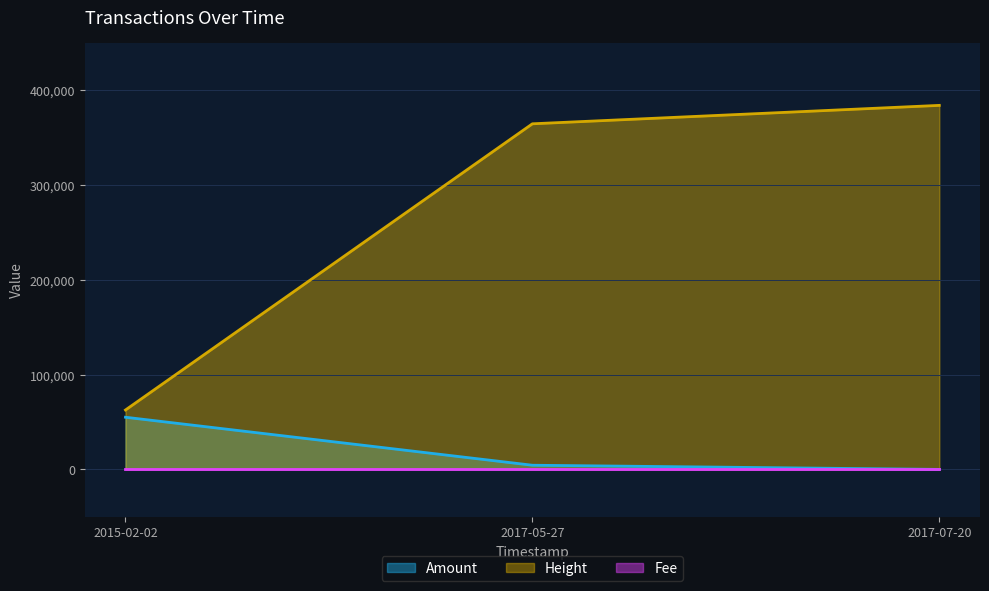

What is the sum of the Height values at 2017-05-27 and 2015-02-02?

427036